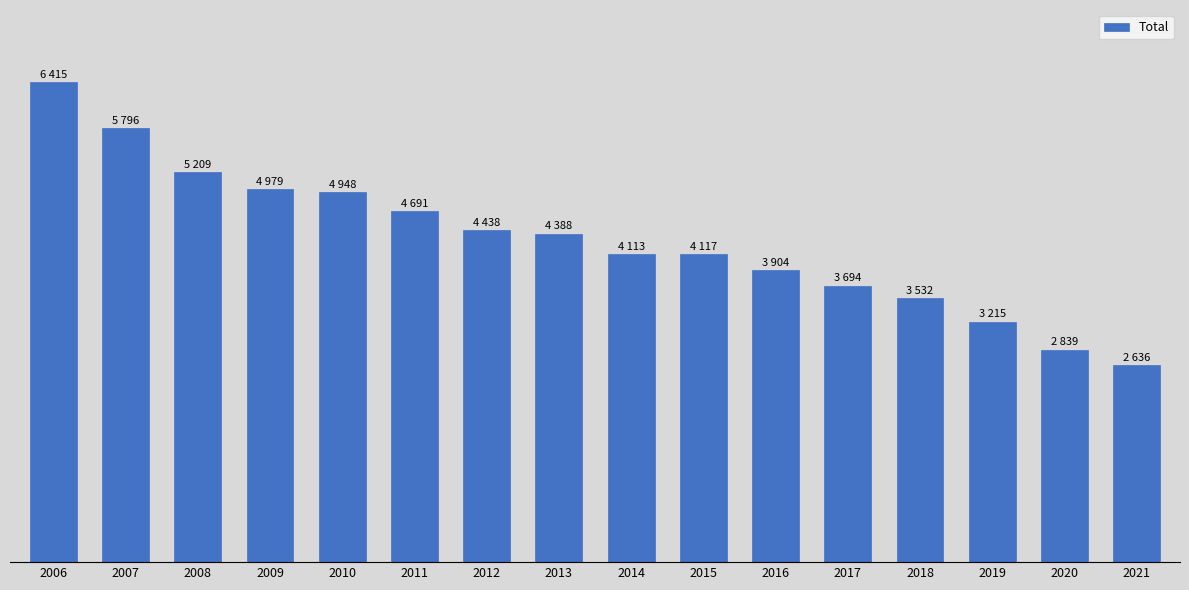

Reading right to left, list all the values displayed in this chart.

2021=2636	2020=2839	2019=3215	2018=3532	2017=3694	2016=3904	2015=4117	2014=4113	2013=4388	2012=4438	2011=4691	2010=4948	2009=4979	2008=5209	2007=5796	2006=6415